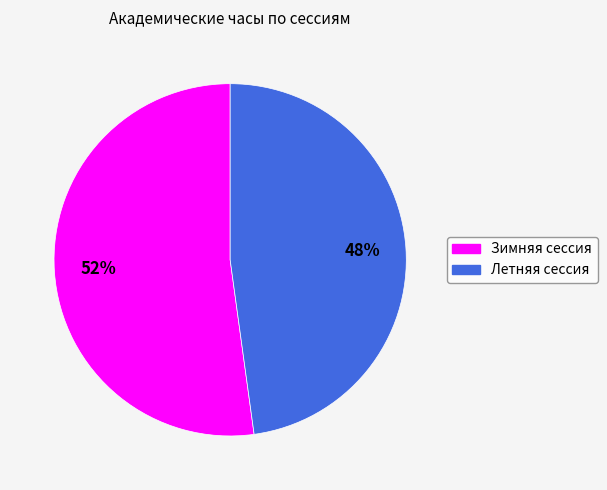

To the nearest percent, what is the difference between the Летняя сессия and Зимняя сессия slice percentages?

4%